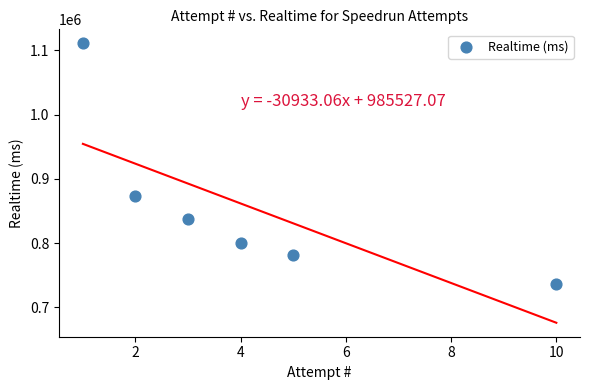

What is the range of Y values (max minus min)?

374406